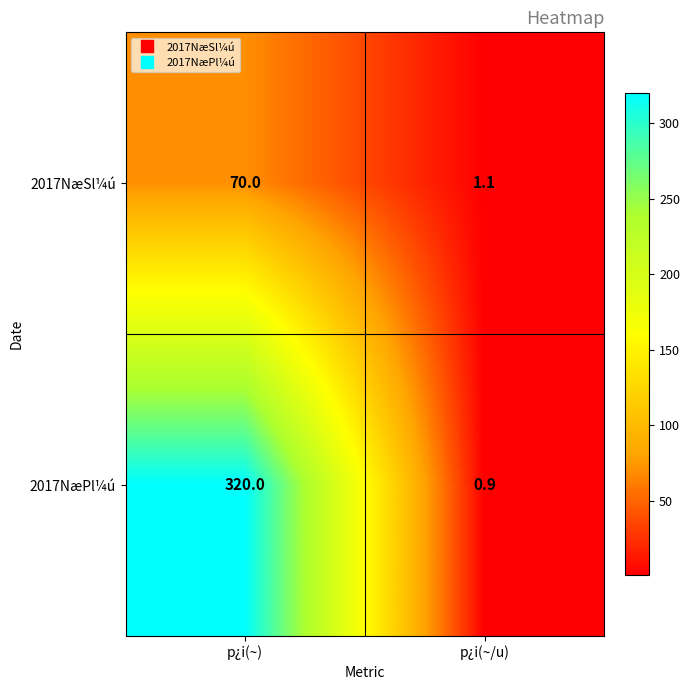

The 2017NæSl¼ú series shows 0.7 at p¿i(~/u). True or false?

False